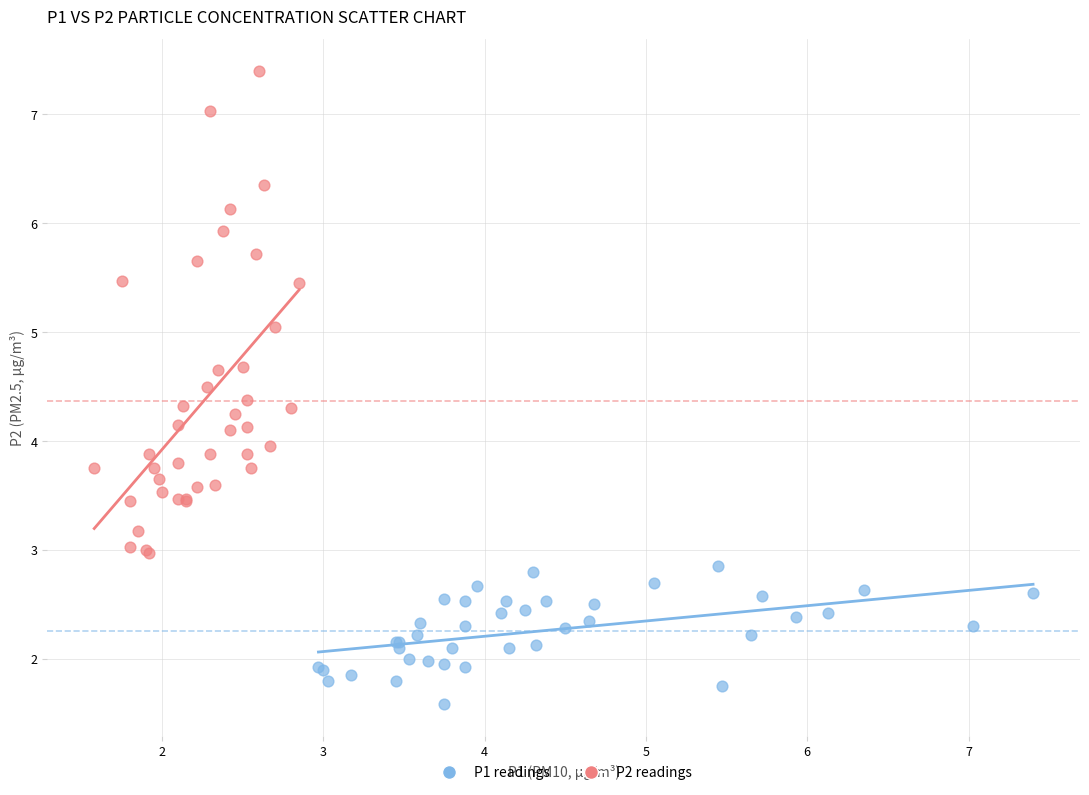

Which series reaches the minimum Y coordinate?

P1 readings